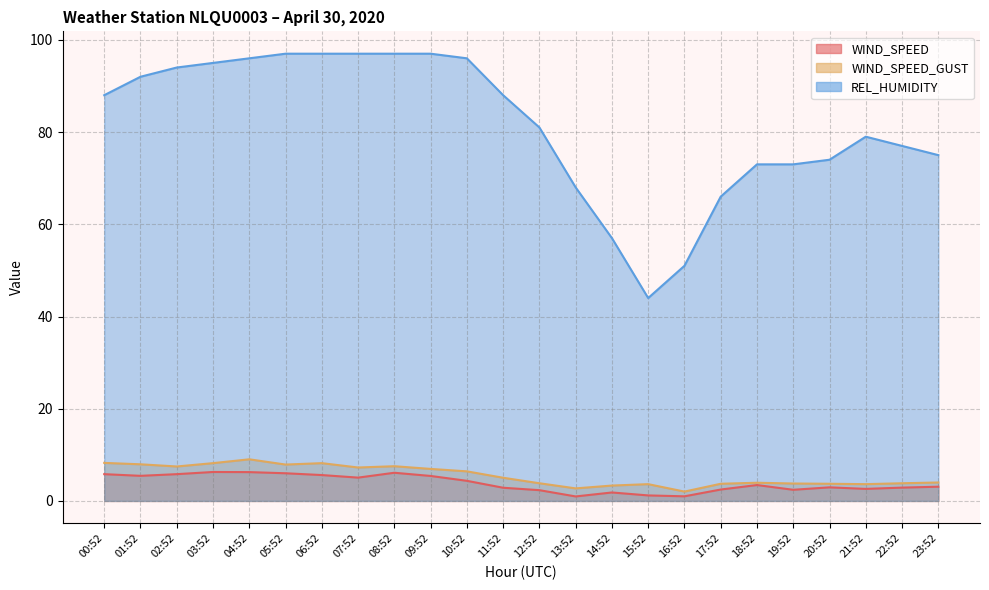

Between 03:52 and 14:52, which series saw the biggest shift?

REL_HUMIDITY